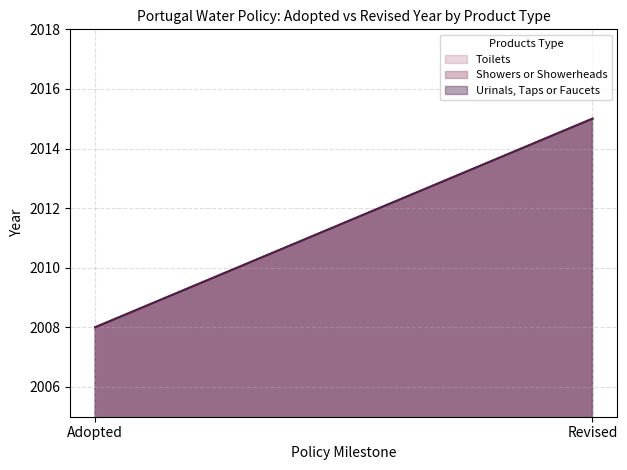

Which category has the highest value across all series?

Revised